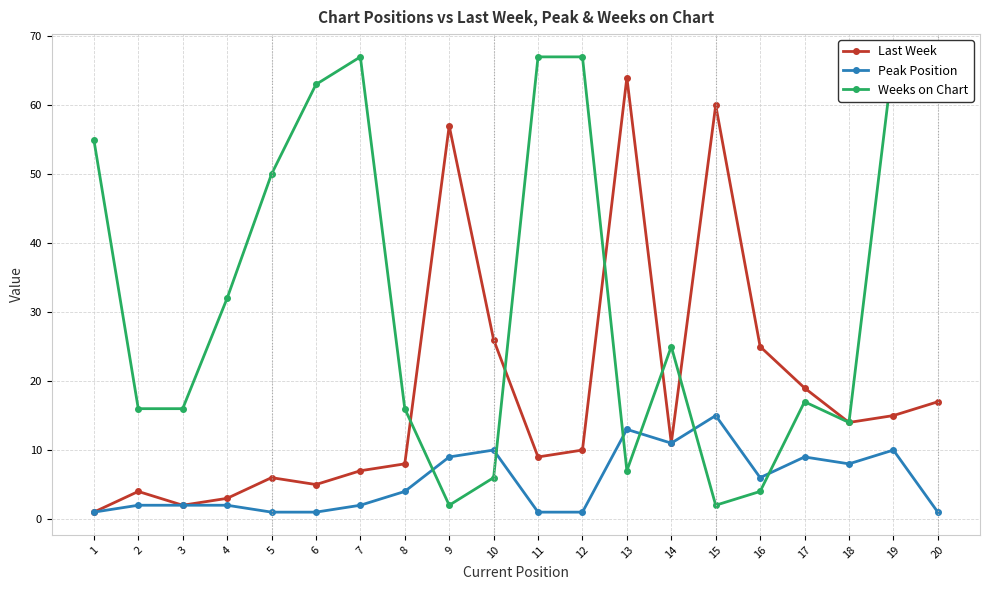

What is the average value of the Last Week series?

18